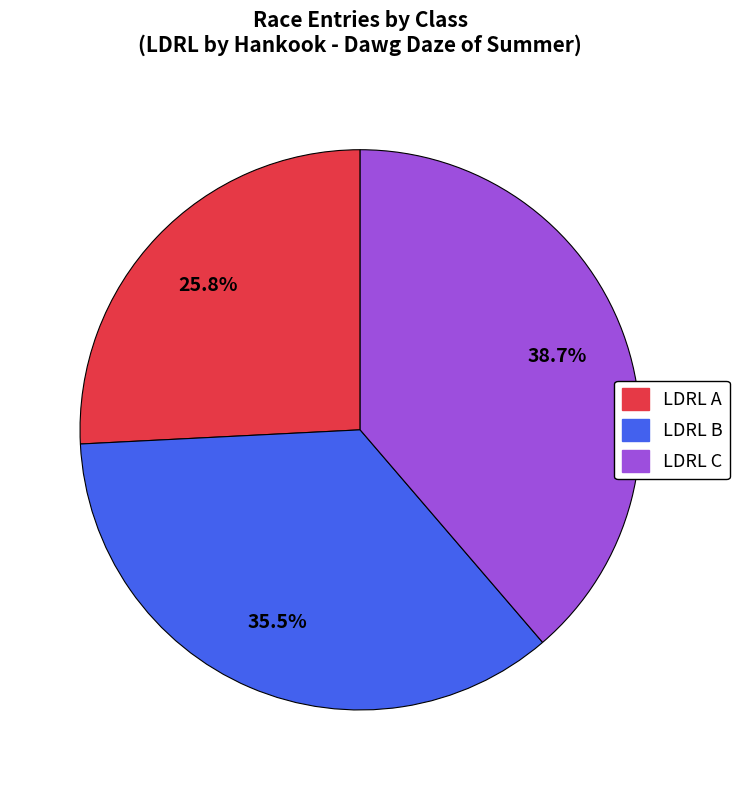

Count the number of slices in the pie.

3